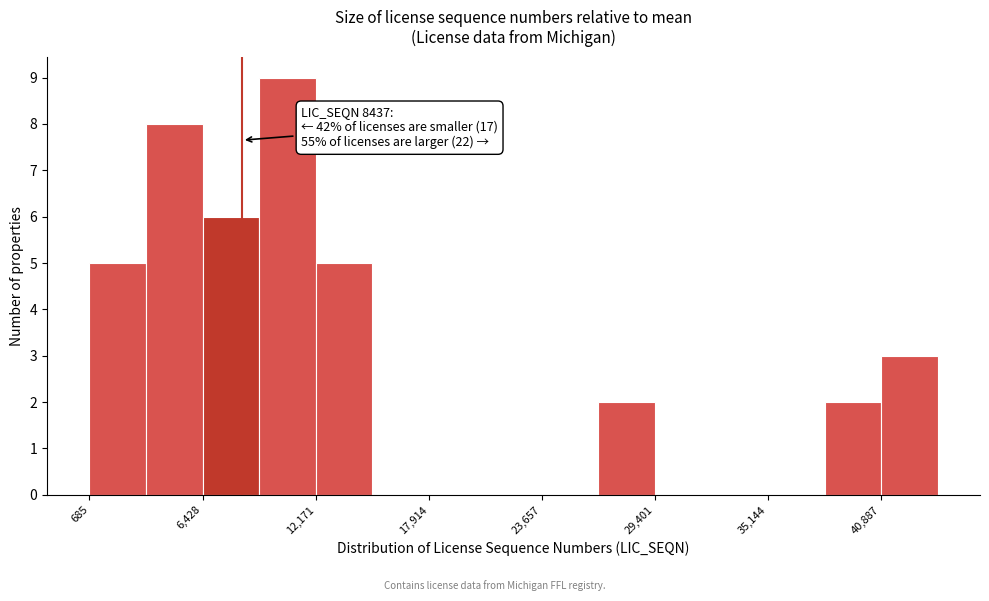

Read against the x-axis, roughly where is the centre of the tallest bar?

11000